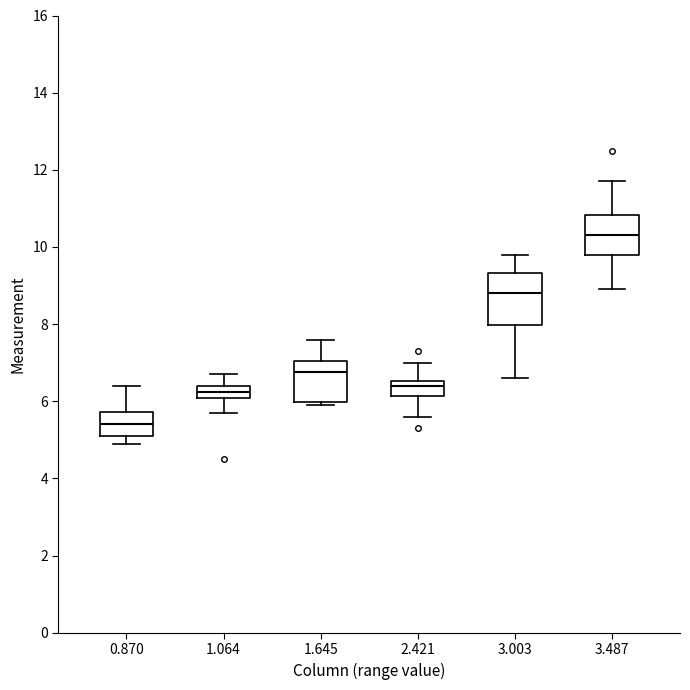

Which box has the lowest median line?

0.870